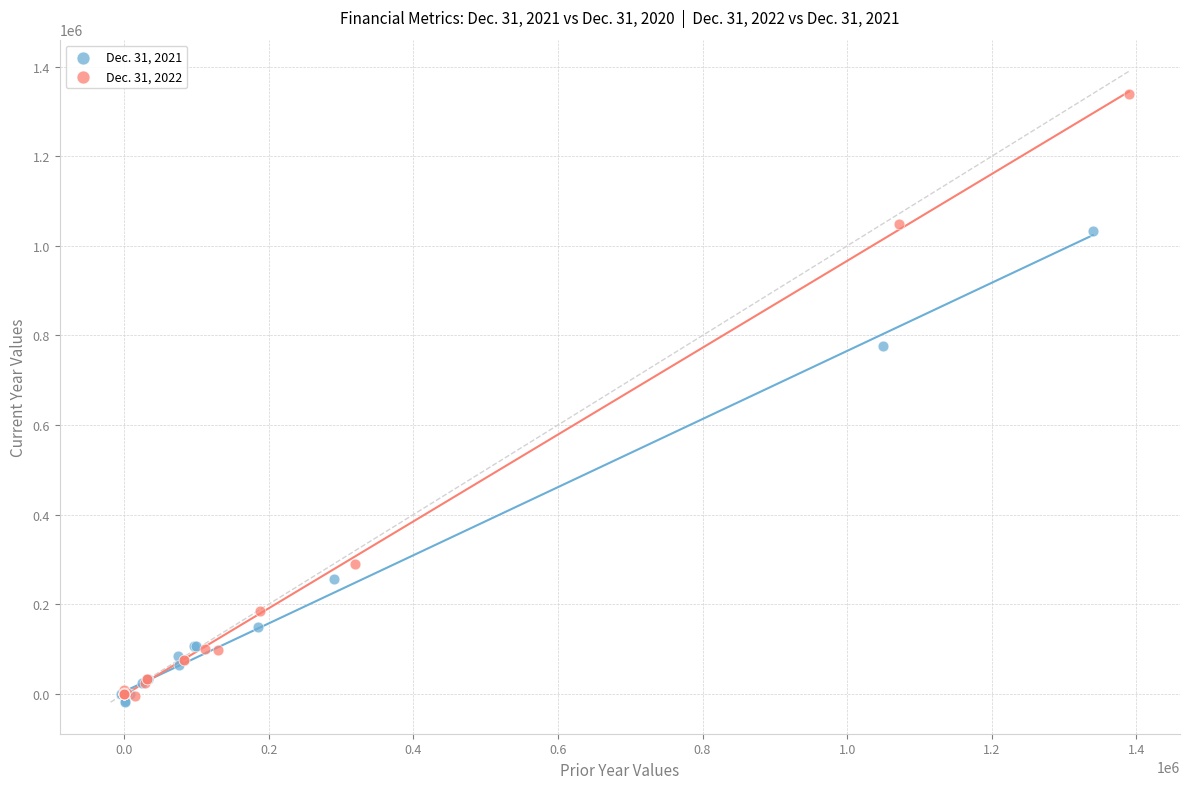

Which series reaches the maximum Y coordinate?

Dec. 31, 2022